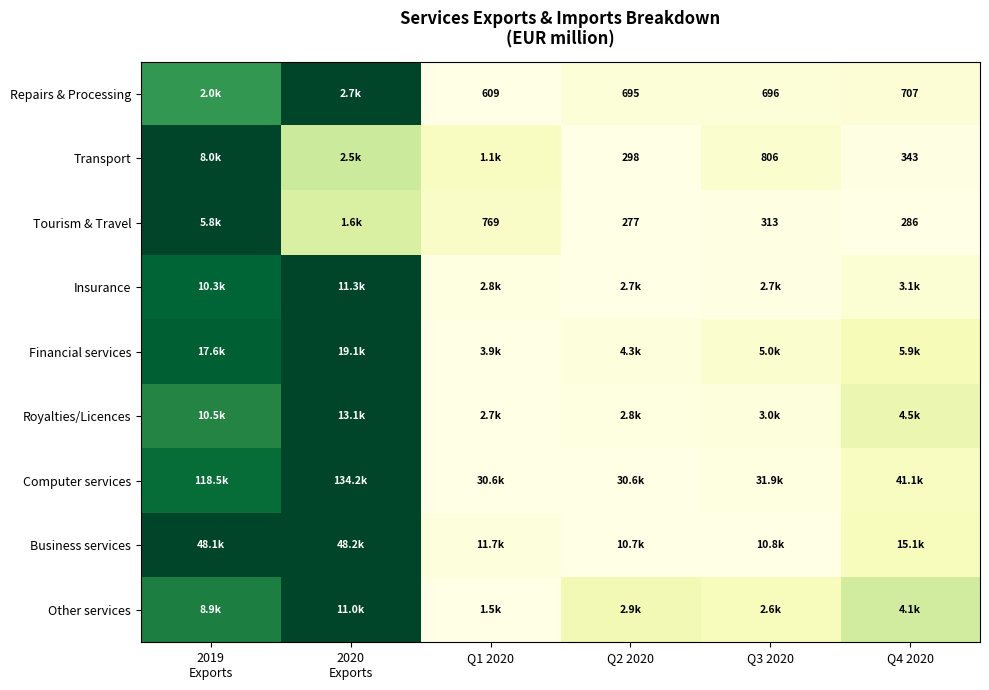

Is the value of Insurance at 2019 Exports greater than the value of Repairs & Processing at Q1 2020?

Yes